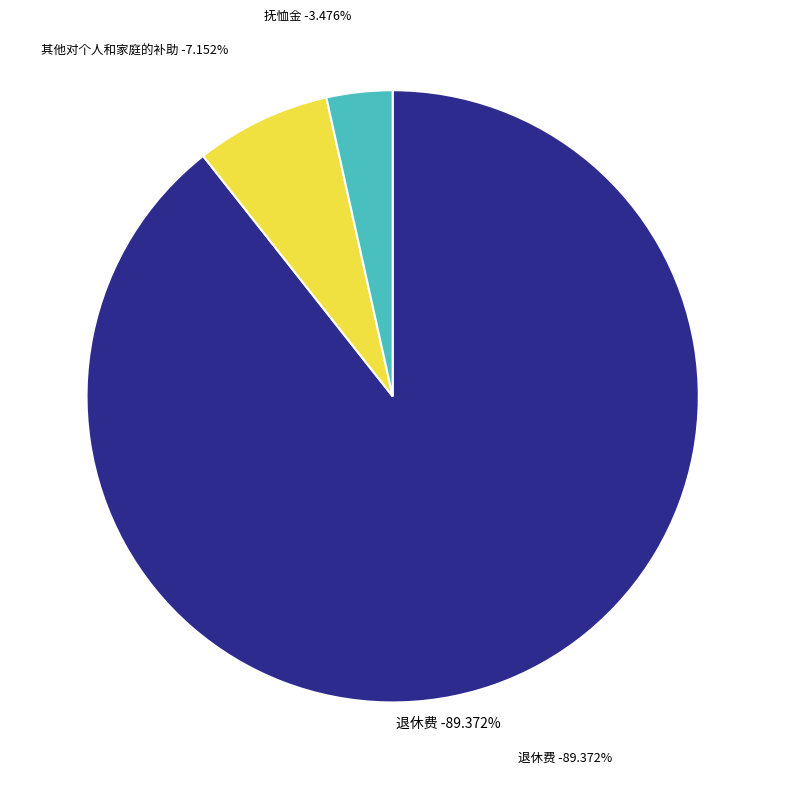

Which category has the biggest portion of the pie?

退休费